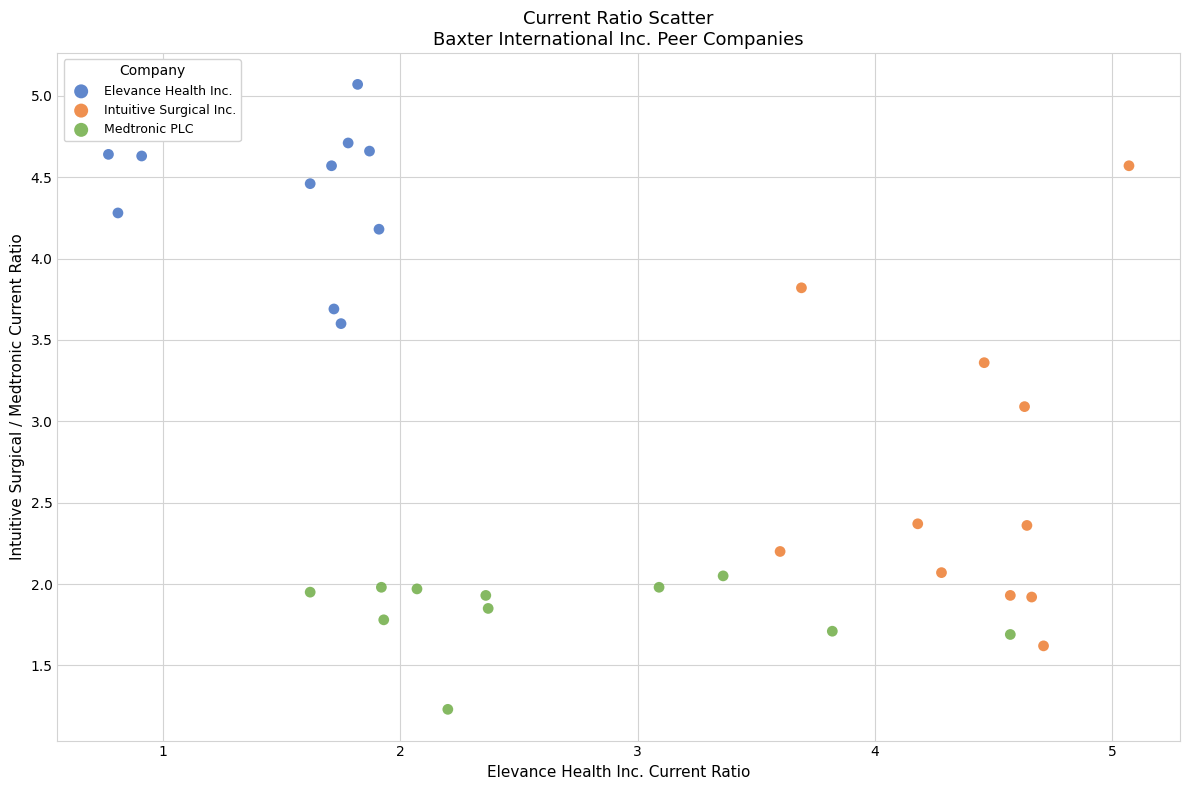

Which series reaches the maximum Y coordinate?

Elevance Health Inc.